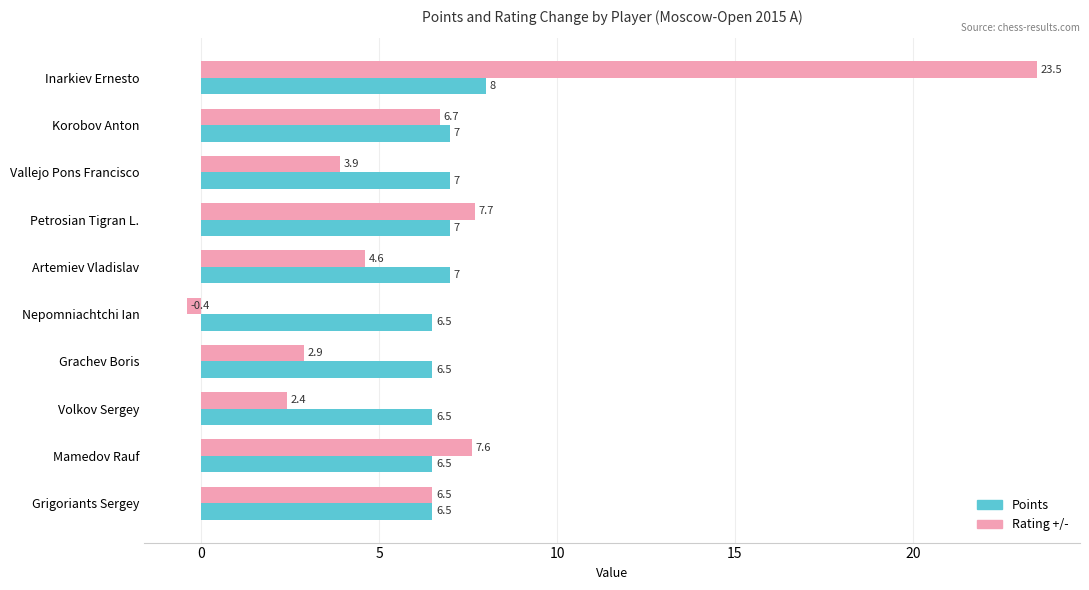

List the labels in order of Rating +/- value, smallest first.

Nepomniachtchi Ian, Volkov Sergey, Grachev Boris, Vallejo Pons Francisco, Artemiev Vladislav, Grigoriants Sergey, Korobov Anton, Mamedov Rauf, Petrosian Tigran L., Inarkiev Ernesto